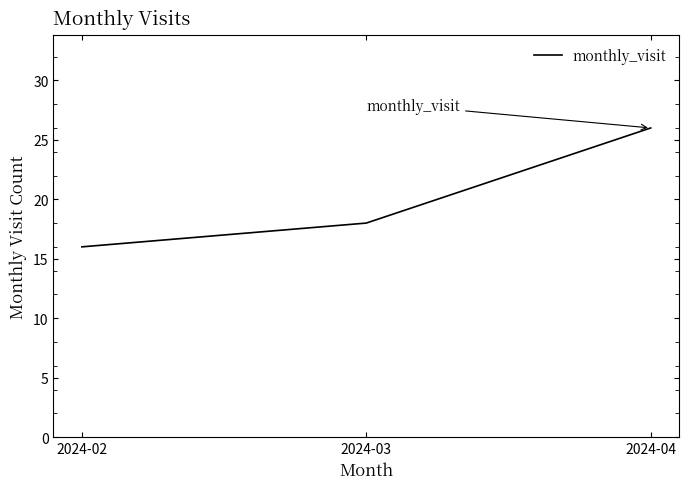

Which category has the highest value across all series?

2024-04